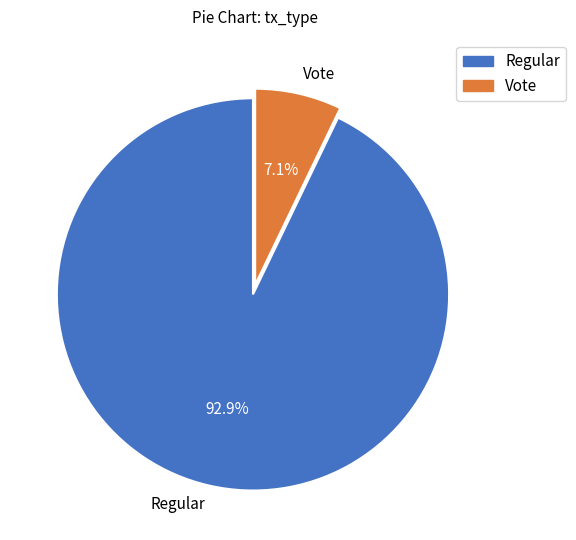

Between Vote and Regular, which is larger?

Regular